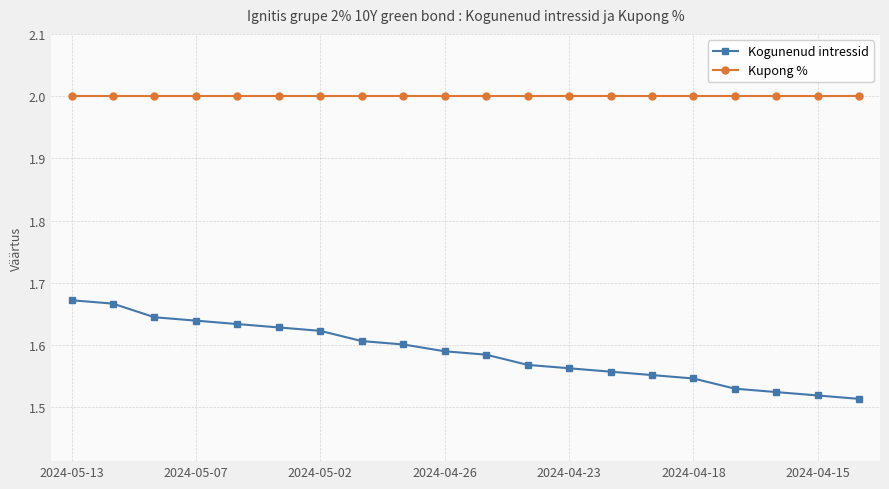

At how many categories does at least one series exceed 1?

20